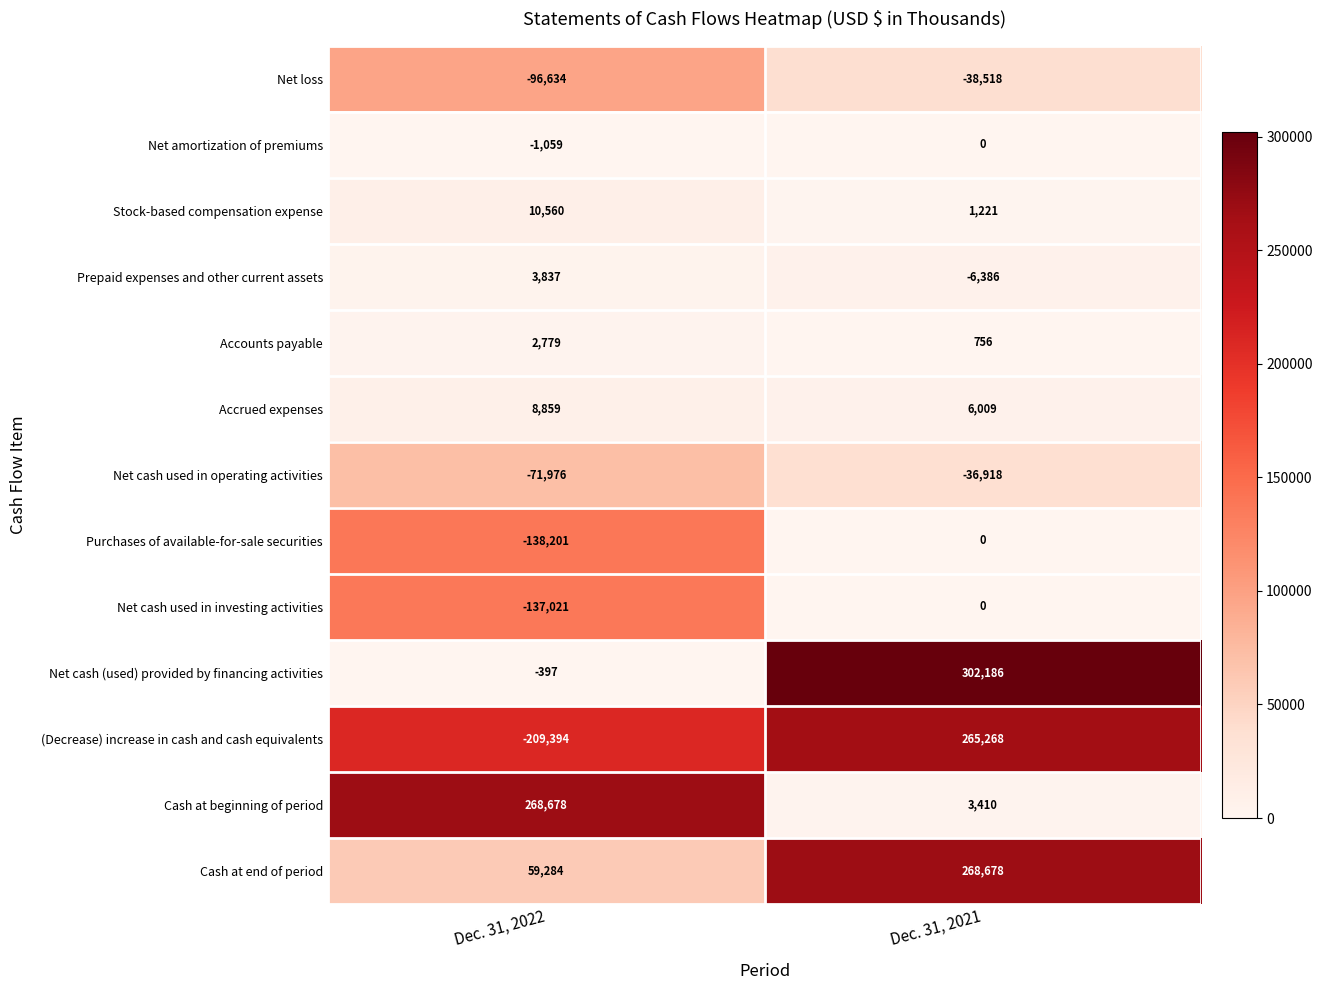

The Net amortization of premiums series shows -707 at Dec. 31, 2022. True or false?

False